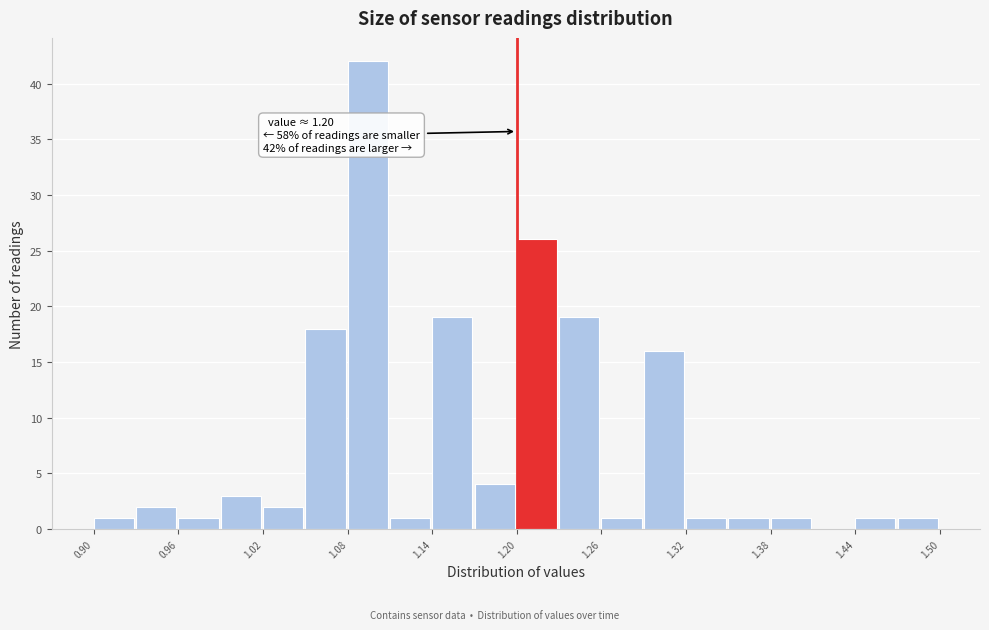

Around what value on the x-axis is the tallest bar? Give the approximate position of its centre, as read against the axis.

1.09